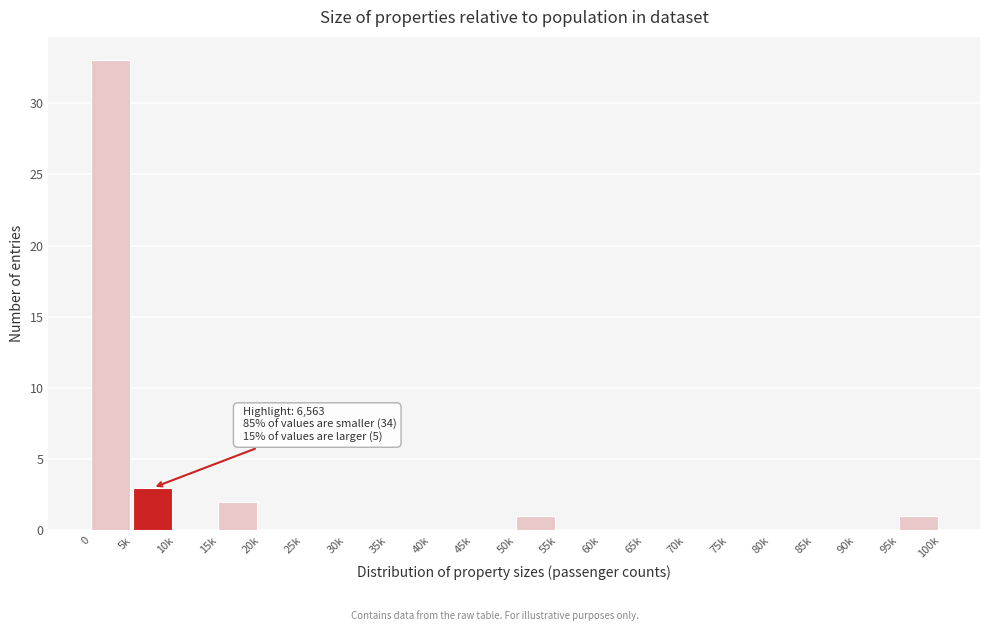

Reading right to left, transcribe all the data shown in this chart.

95k=1	90k=0	85k=0	80k=0	75k=0	70k=0	65k=0	60k=0	55k=0	50k=1	45k=0	40k=0	35k=0	30k=0	25k=0	20k=0	15k=2	10k=0	5k=3	0=33